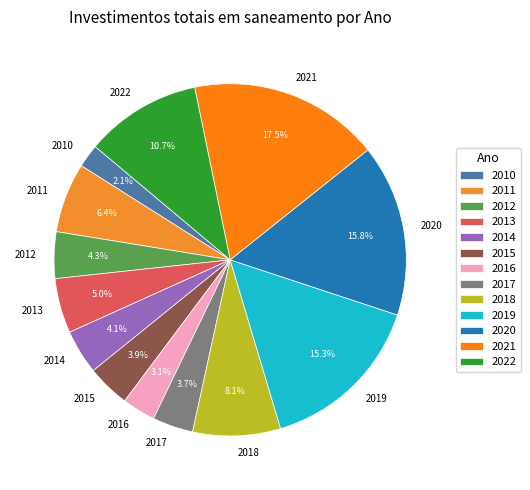

What percentage is NOT represented by 2019?

84.7%